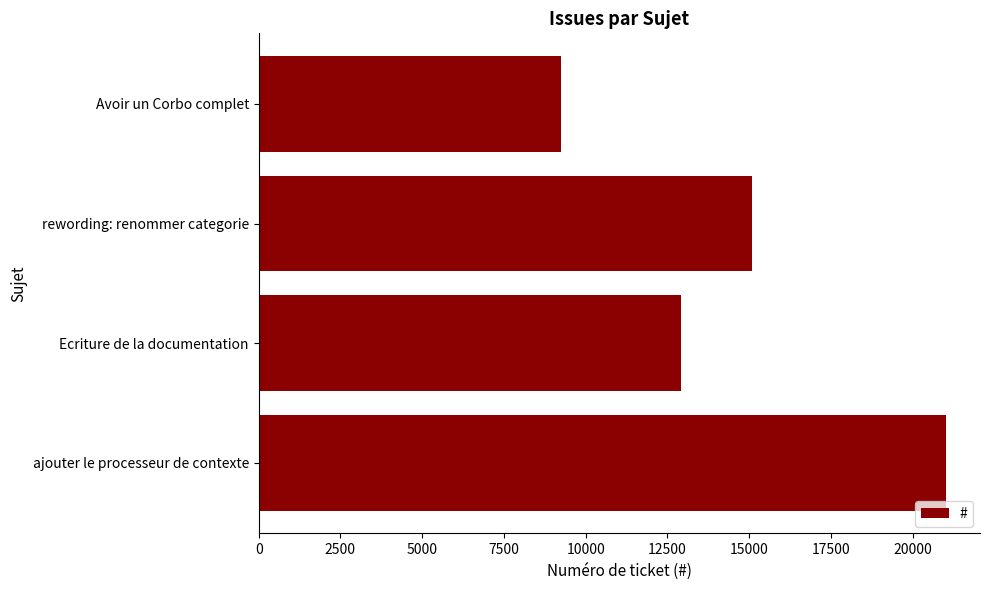

Between Ecriture de la documentation and rewording: renommer categorie, which is larger?

rewording: renommer categorie